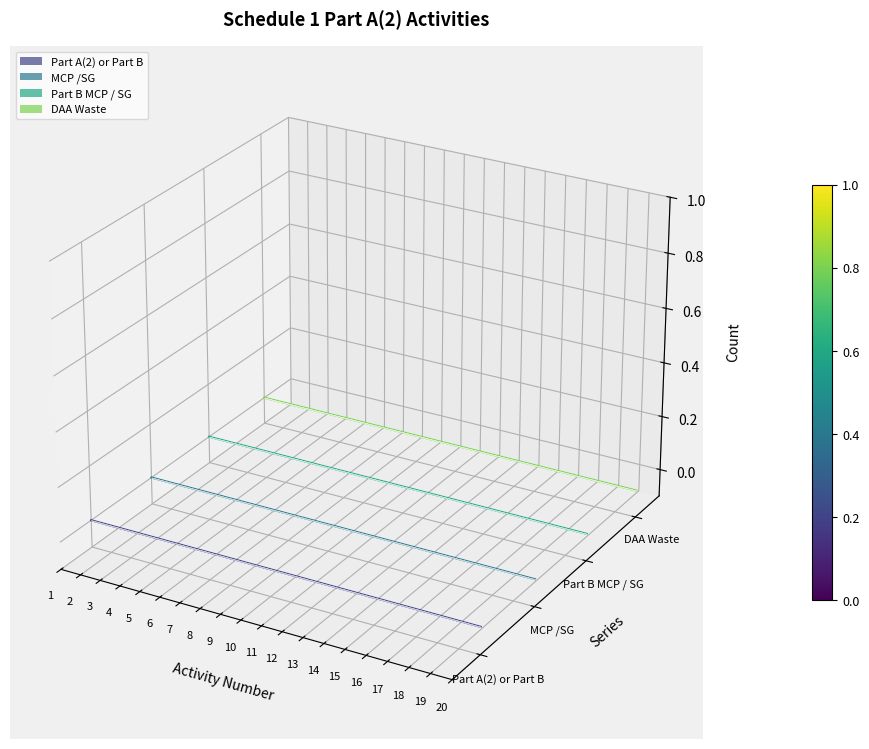

Reading left to right, what are all the values shown in this chart?

Part A(2) or Part B: -0.0	-0.0	-0.0	-0.0	-0.0	-0.0	-0.0	-0.0	-0.0	-0.0	-0.1	-0.1	-0.1	-0.1	-0.1	-0.1	-0.1	-0.1	-0.1	-0.1
MCP /SG: -0.0	-0.0	-0.0	-0.0	-0.0	-0.0	-0.0	-0.0	-0.0	-0.0	-0.0	-0.0	-0.0	-0.0	-0.0	-0.0	-0.0	-0.0	-0.1	-0.1
Part B MCP / SG: -0.0	-0.0	-0.0	-0.0	-0.0	-0.0	-0.0	-0.0	-0.0	-0.0	-0.0	-0.0	-0.0	-0.0	-0.0	-0.0	-0.0	-0.0	-0.0	-0.0
DAA Waste: -0.0	-0.0	-0.0	-0.0	-0.0	-0.0	-0.0	-0.0	-0.0	-0.0	-0.0	-0.0	-0.0	-0.0	-0.0	-0.0	-0.0	-0.0	-0.0	-0.0